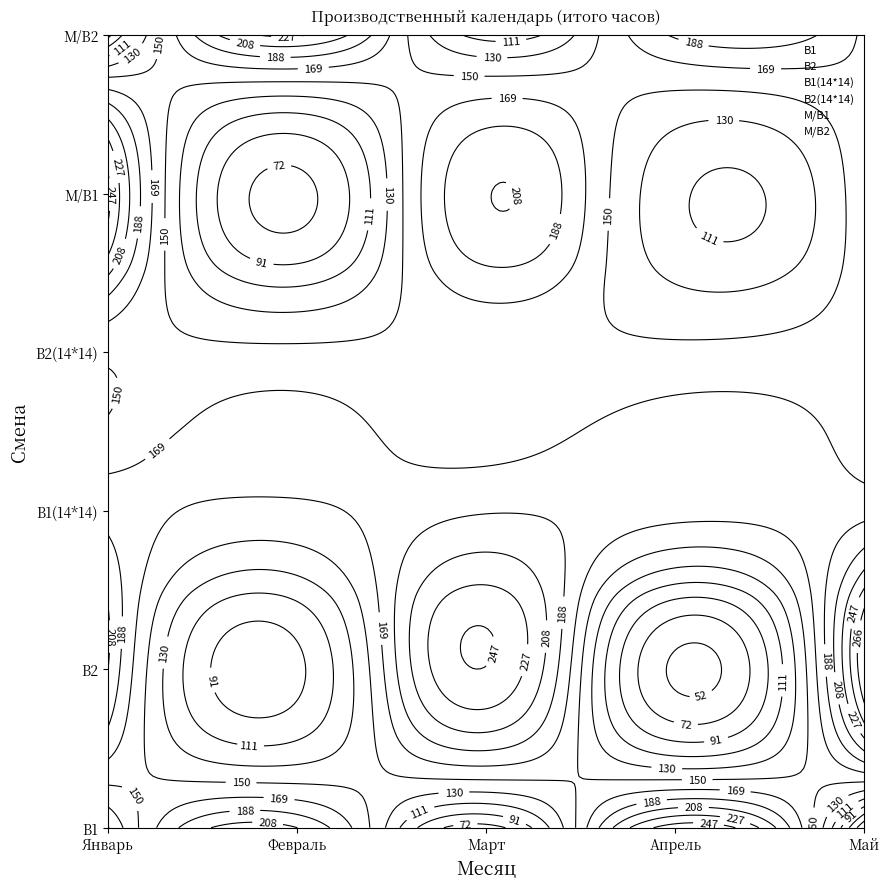

List the series in order of their overall mean, lowest first.

В1, В2, В1(14*14), В2(14*14), М/В1, М/В2